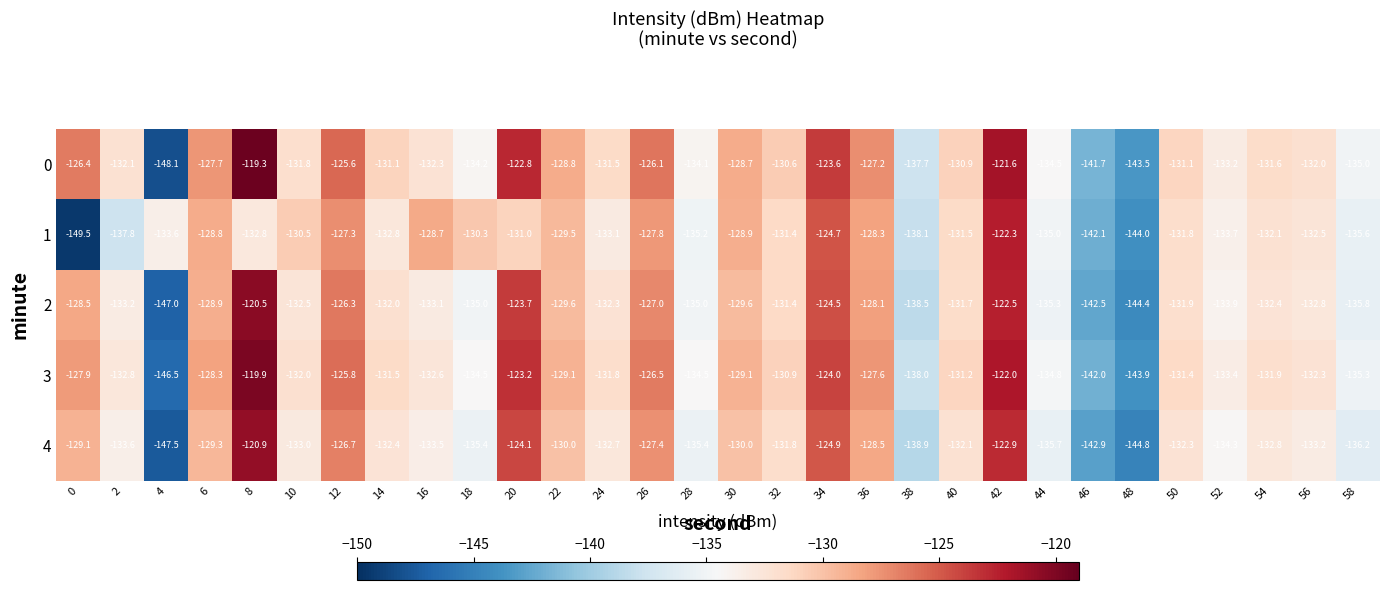

What is the average value of the 1 series?

-132.7